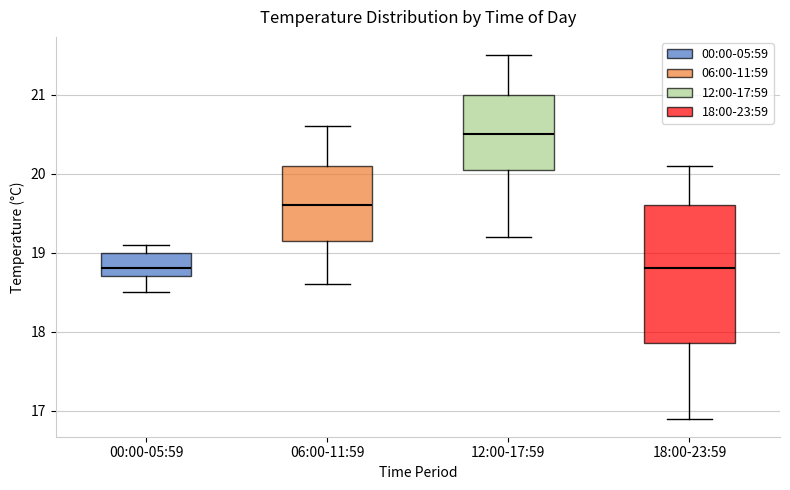

Reading left to right, read every box against the y-axis: the position of its median line, the range the box covers, and the ends of its whiskers. The values are not printed on the chart, so give them approximately, as read against the axis.

00:00-05:59: median 18.8, box 18.7 to 19.0, whiskers 18.5 to 19.1
06:00-11:59: median 19.6, box 19.2 to 20.1, whiskers 18.6 to 20.6
12:00-17:59: median 20.5, box 20.1 to 21.0, whiskers 19.2 to 21.5
18:00-23:59: median 18.8, box 17.9 to 19.6, whiskers 16.9 to 20.1